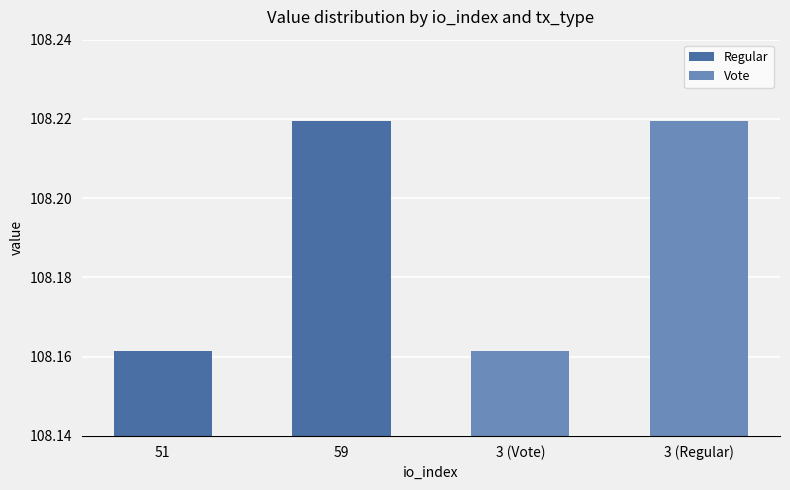

Which series has the largest range (max minus min)?

Regular